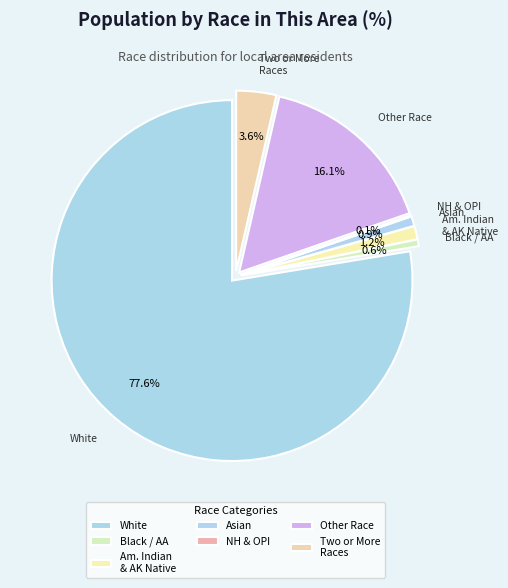

Is the sum of White alone and Native Hawaiian and Other Pacific greater than half?

Yes